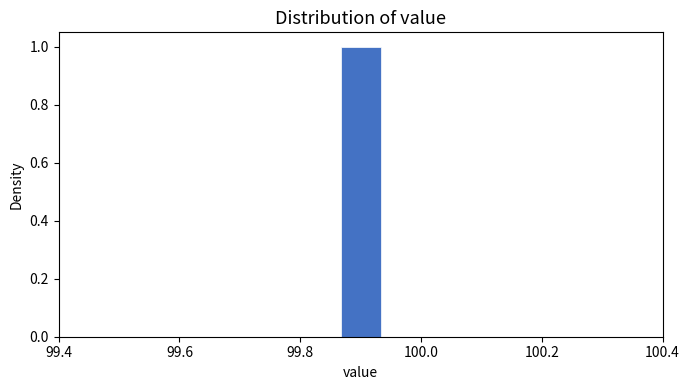

Read against the x-axis, roughly where is the centre of the tallest bar?

99.90